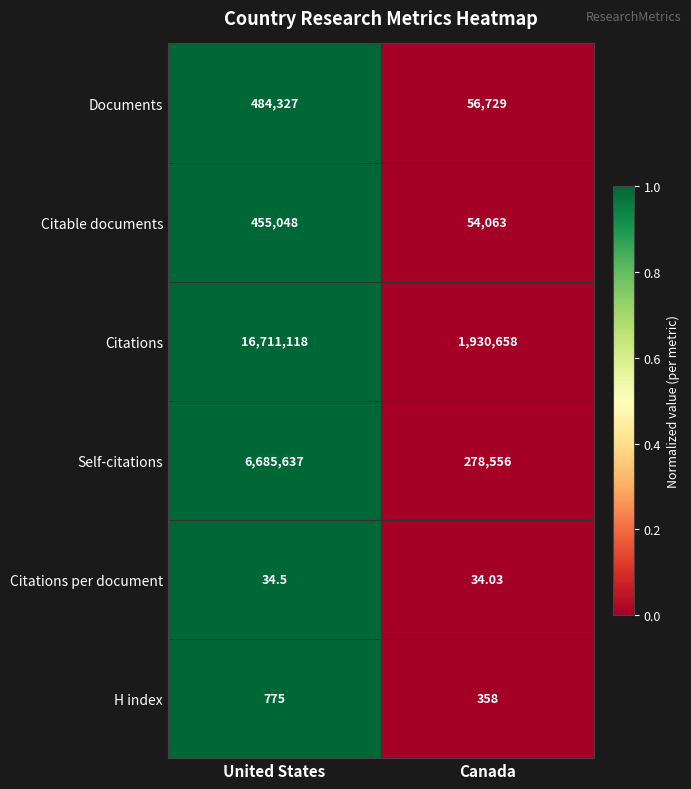

What is the maximum value shown in the chart?

16711118.0